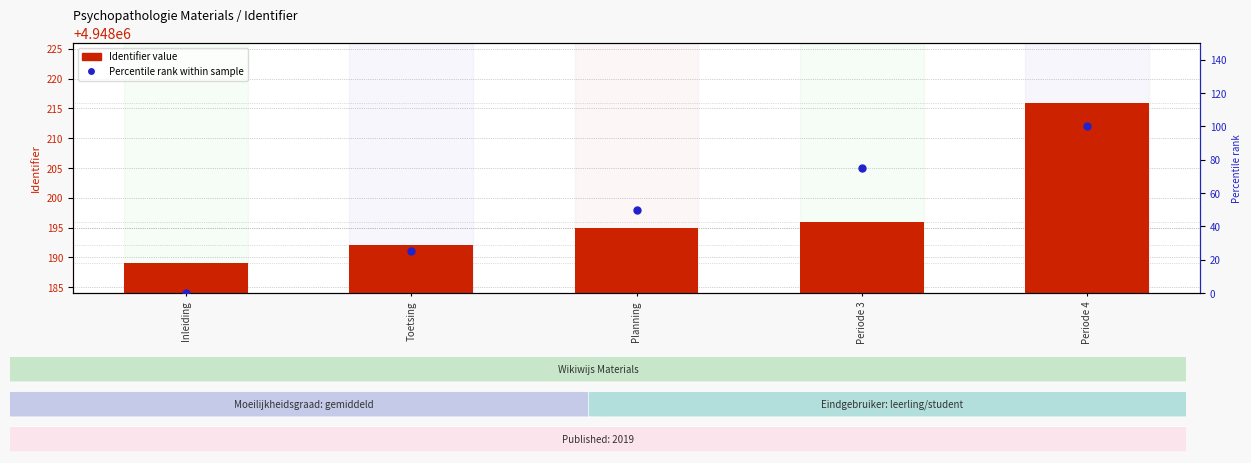

Reading left to right, transcribe all the data shown in this chart.

Identifier value: 4948189	4948192	4948195	4948196	4948216
Percentile rank within sample: 0	25	50	75	100